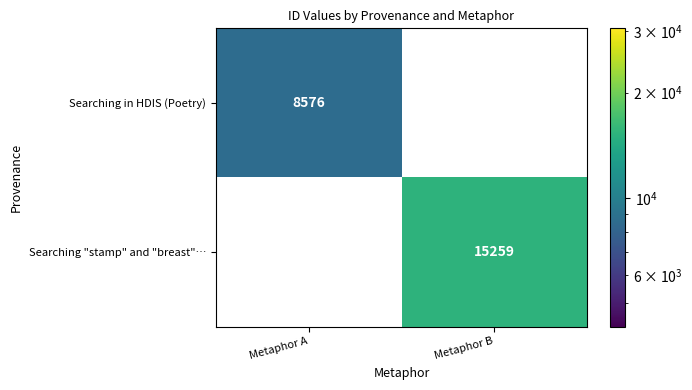

What is the sum of all Searching "stamp" and "breast"… values?

15259